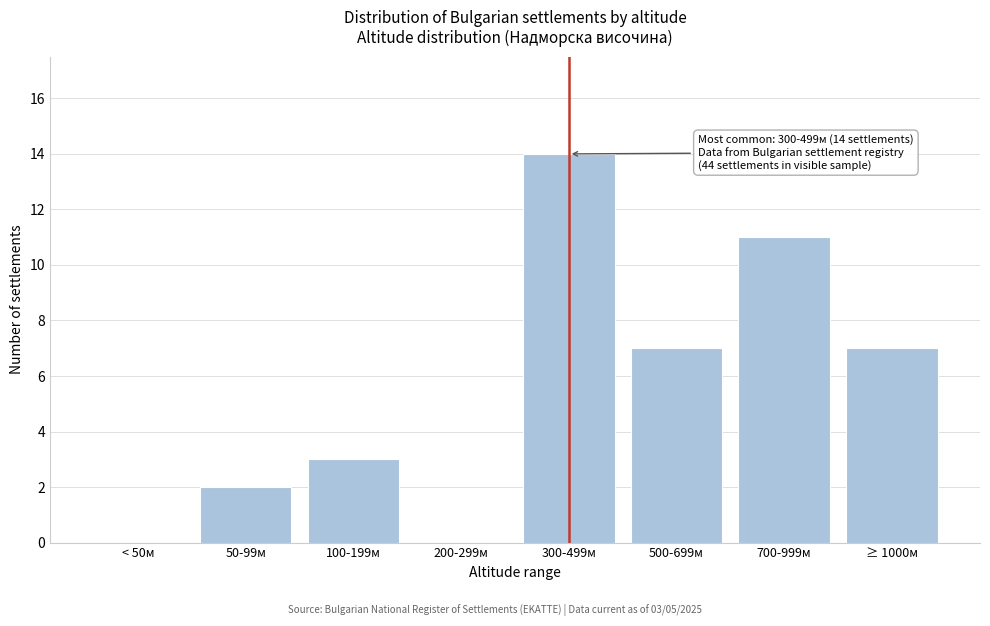

Reading left to right, transcribe all the data shown in this chart.

< 50м=0	50-99м=2	100-199м=3	200-299м=0	300-499м=14	500-699м=7	700-999м=11	≥ 1000м=7